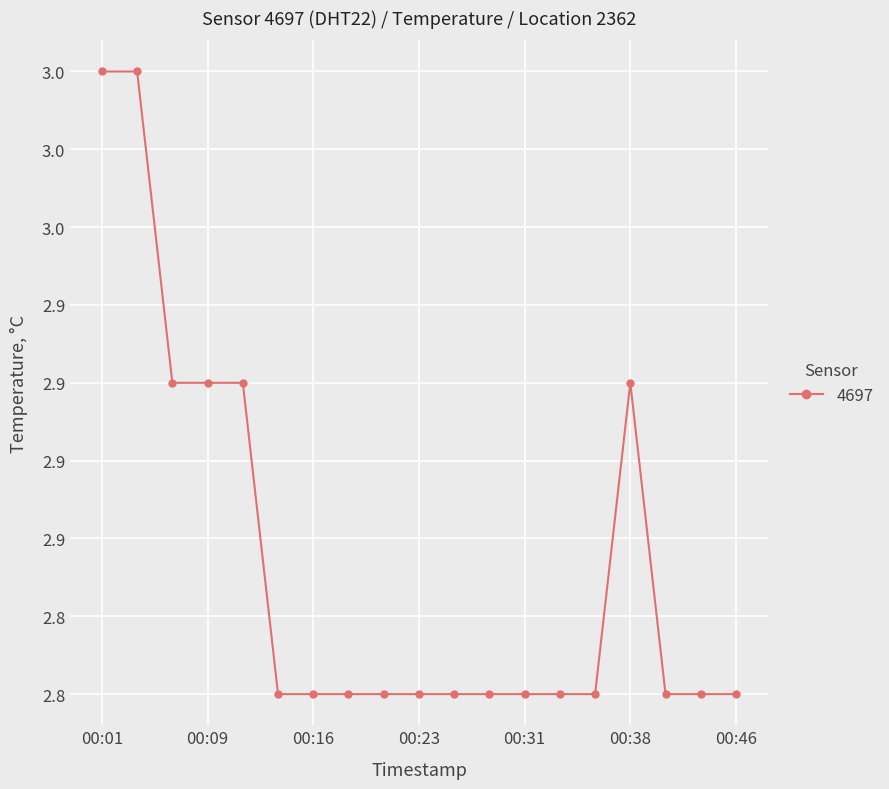

What is the value of the 5th point from the left?

2.9